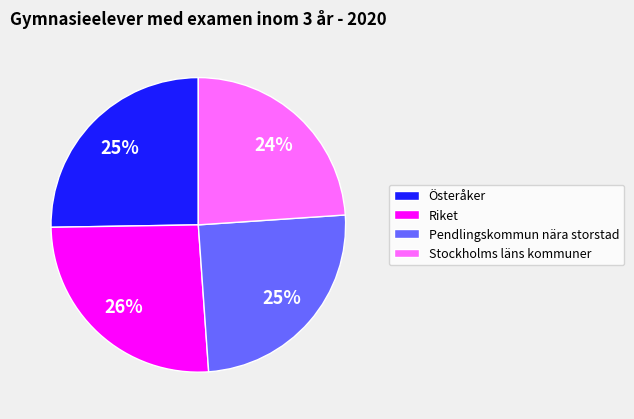

Does any single category account for the majority?

No